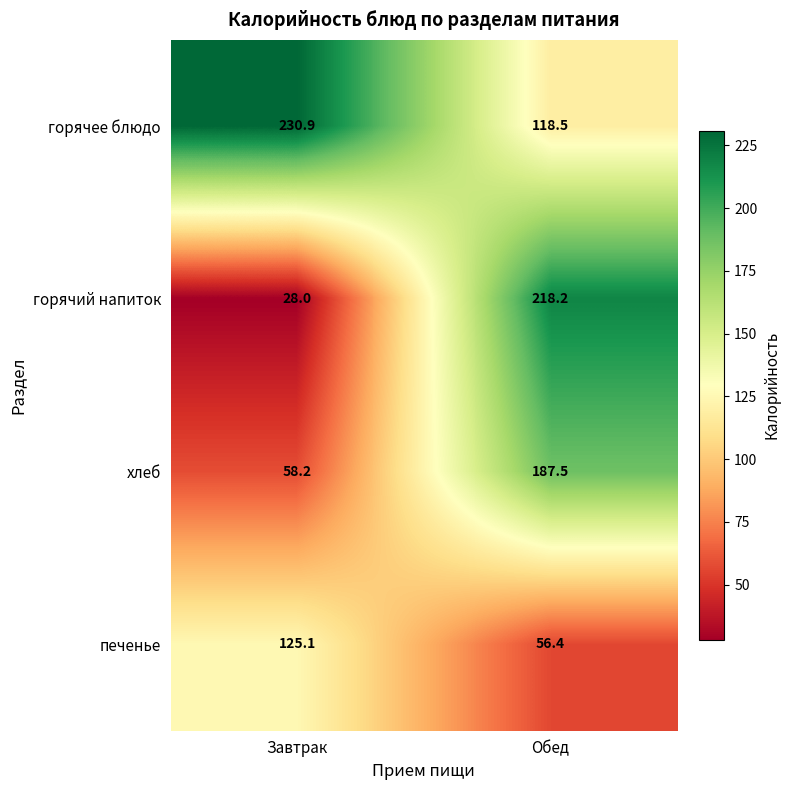

At which category does the chart reach its peak across all series?

Завтрак